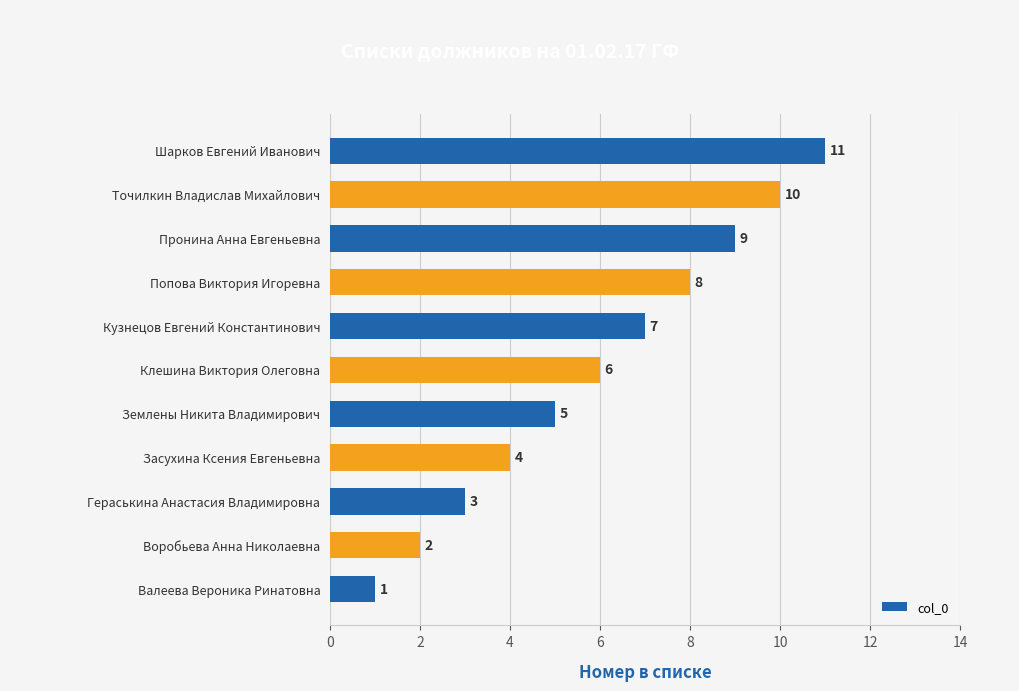

List the labels in order of value, smallest first.

Валеева Вероника Ринатовна, Воробьева Анна Николаевна, Гераськина Анастасия Владимировна, Засухина Ксения Евгеньевна, Землены Никита Владимирович, Клешина Виктория Олеговна, Кузнецов Евгений Константинович, Попова Виктория Игоревна, Пронина Анна Евгеньевна, Точилкин Владислав Михайлович, Шарков Евгений Иванович